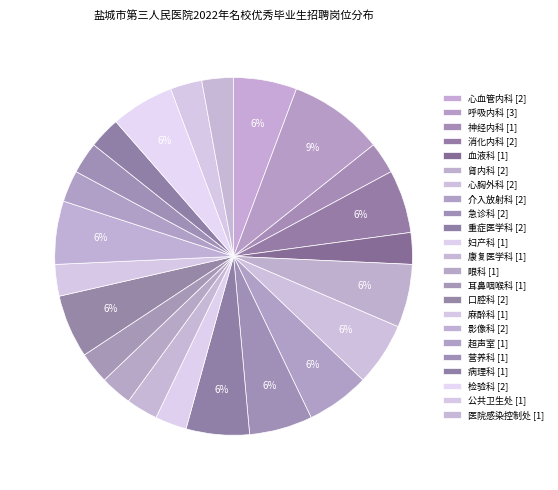

Count the number of slices in the pie.

23